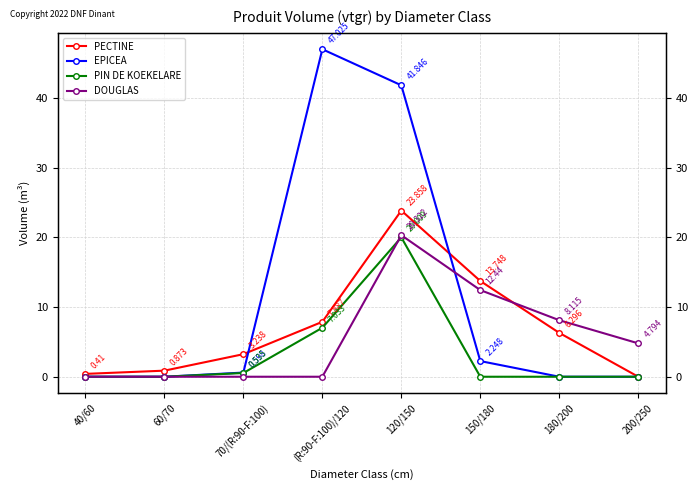

List the series in order of their peak value, highest first.

EPICEA, PECTINE, DOUGLAS, PIN DE KOEKELARE